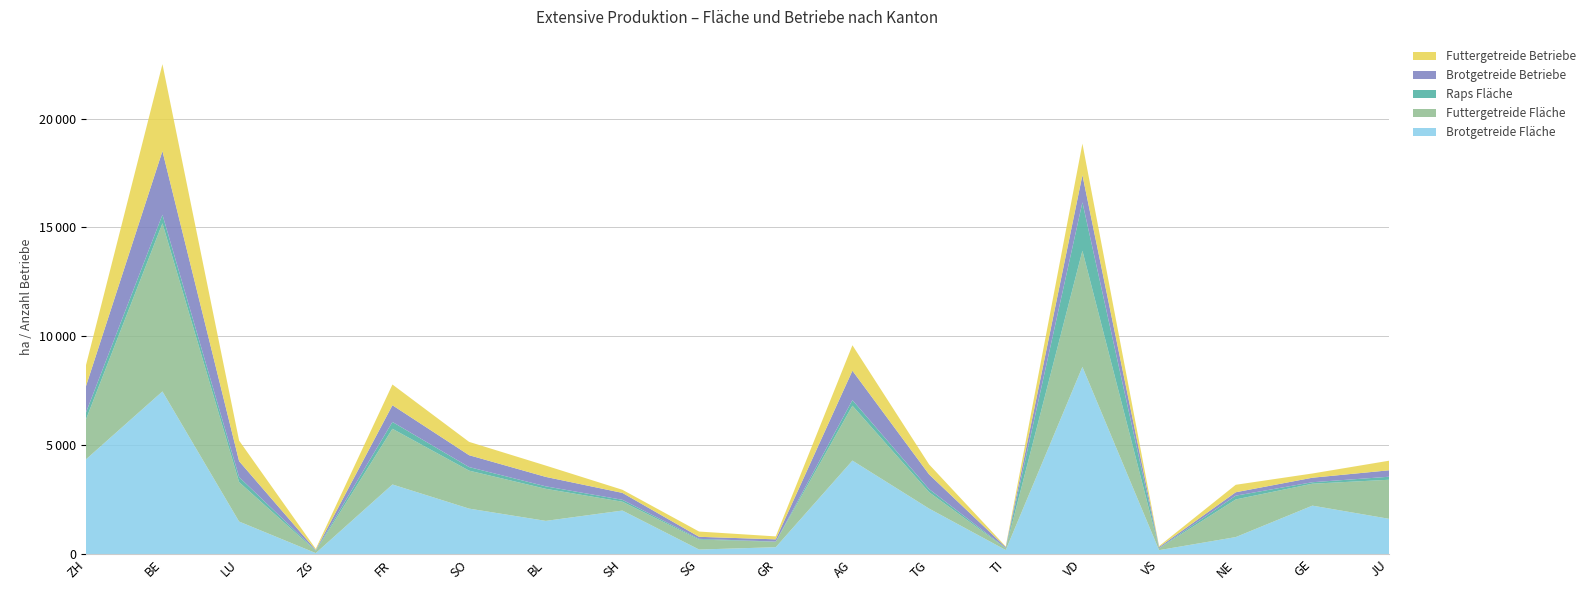

Reading left to right, what are all the values shown in this chart?

Brotgetreide Fläche: 4347.0	7472.8	1499.4	50.6	3200.7	2092.9	1529.3	2003.6	213.8	321.3	4297.8	2094.4	190.8	8600.5	185.6	785.7	2229.4	1624.8
Futtergetreide Fläche: 1819.3	7718.1	1809.7	97.7	2556.3	1743.0	1472.5	404.4	455.6	248.1	2519.0	752.2	77.9	5332.4	85.4	1728.0	1007.0	1792.8
Raps Fläche: 316.9	395.2	231.8	22.6	314.0	164.7	113.3	88.7	34.6	9.3	256.9	142.4	16.0	2222.4	6.0	172.7	67.6	138.2
Brotgetreide Betriebe: 1202.0	2919.0	729.0	25.0	767.0	544.0	433.0	317.0	94.0	103.0	1350.0	673.0	39.0	1249.0	49.0	157.0	207.0	296.0
Futtergetreide Betriebe: 956.0	3992.0	946.0	50.0	952.0	612.0	520.0	143.0	241.0	135.0	1169.0	459.0	31.0	1444.0	45.0	343.0	194.0	440.0